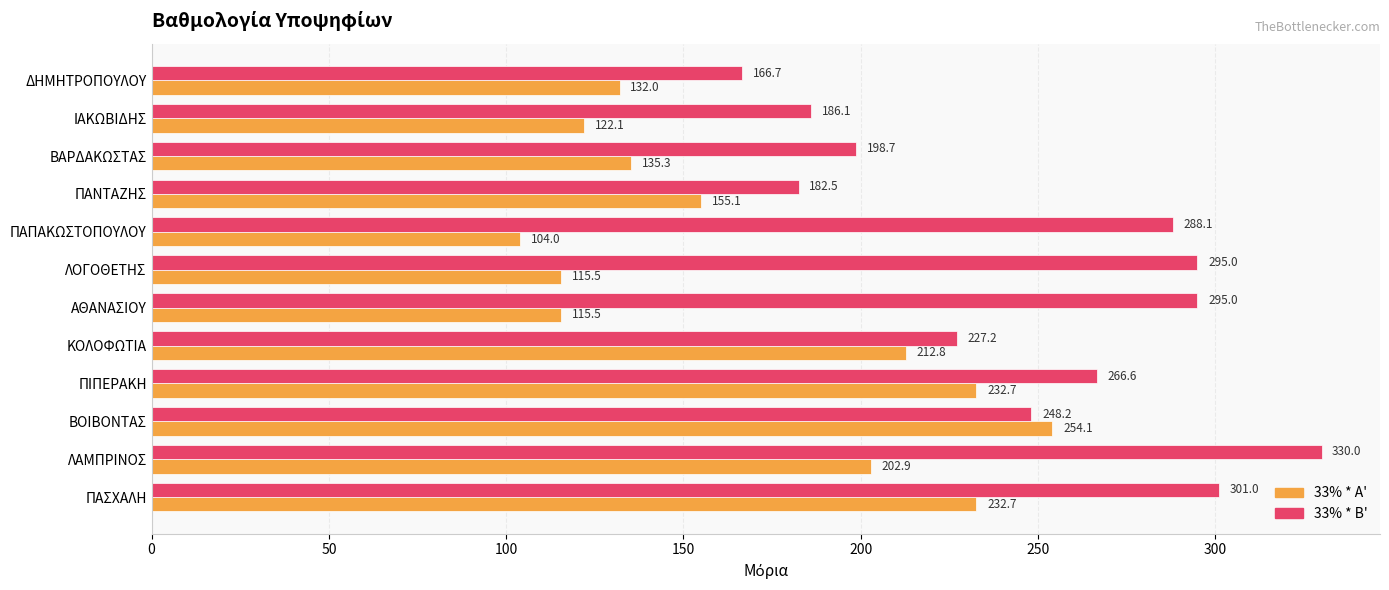

True or false: 33% * B' has a value of 198.7 at ΒΑΡΔΑΚΩΣΤΑΣ.

True